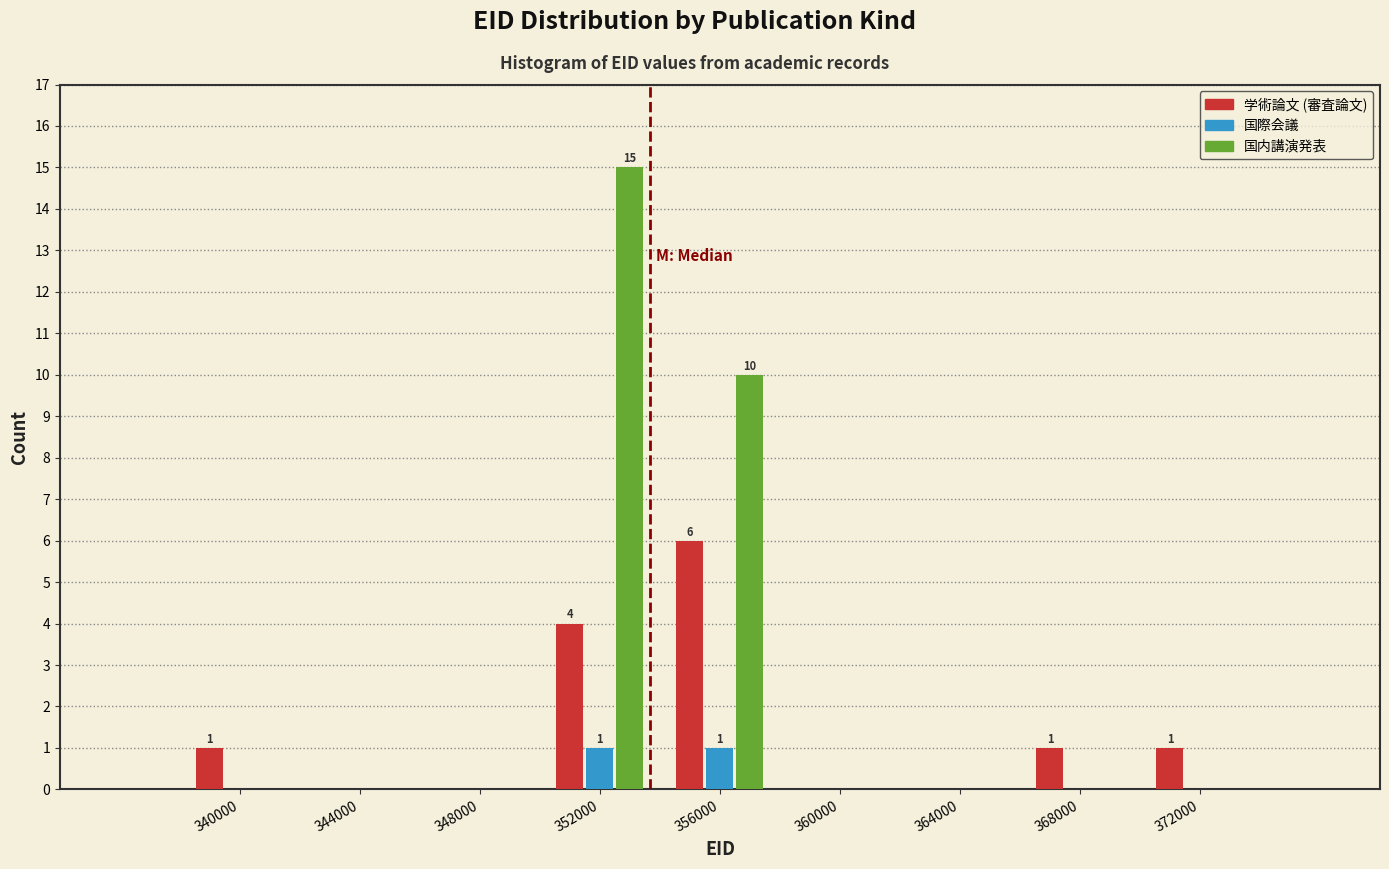

In the 国内講演発表 series, which range on the x-axis has the tallest bar?

350000 to 354000